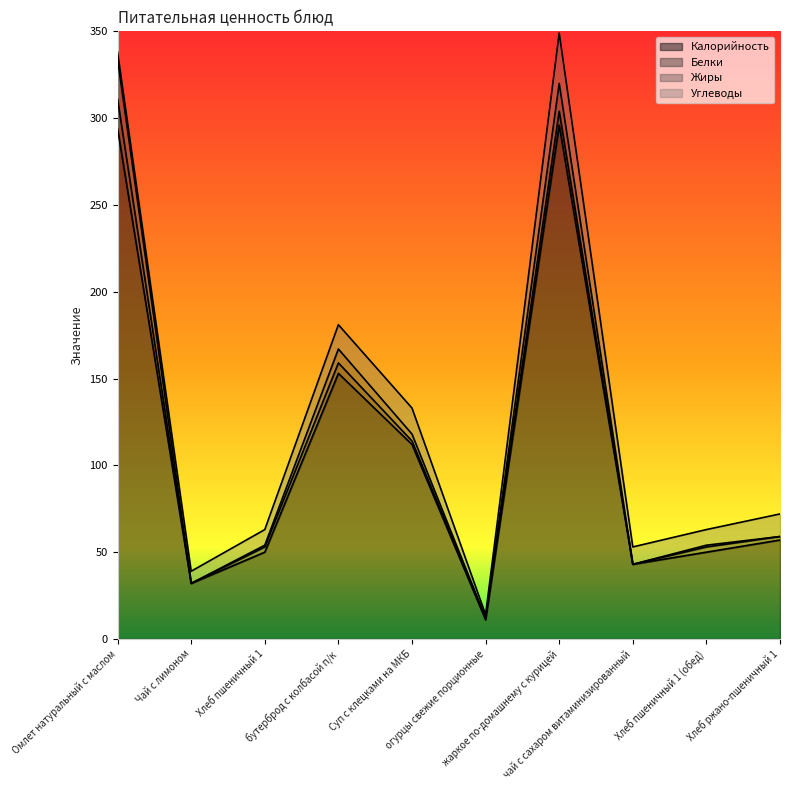

Which series has the largest total across all categories?

Калорийность